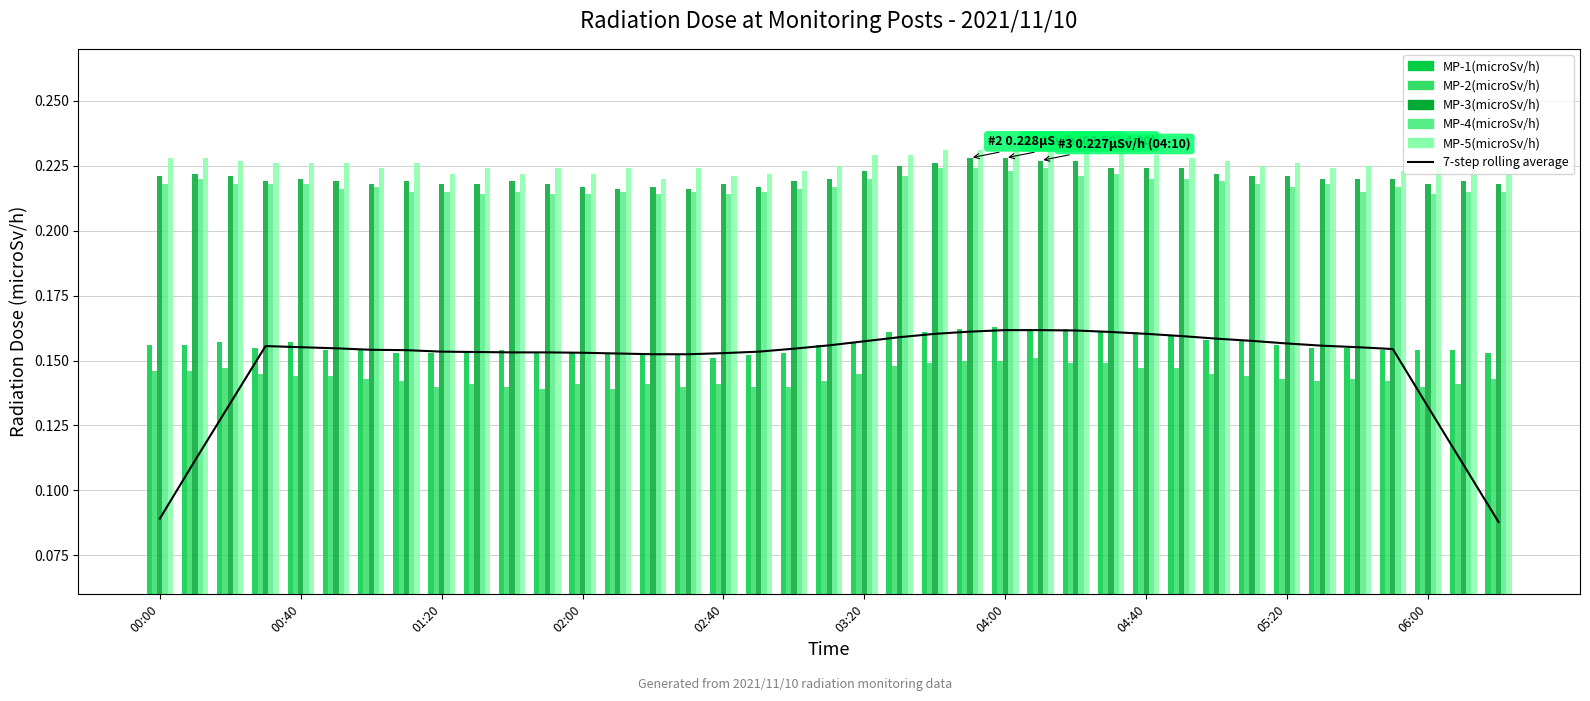

True or false: MP-4(microSv/h) has a value of 0.2 at 06:00.

True